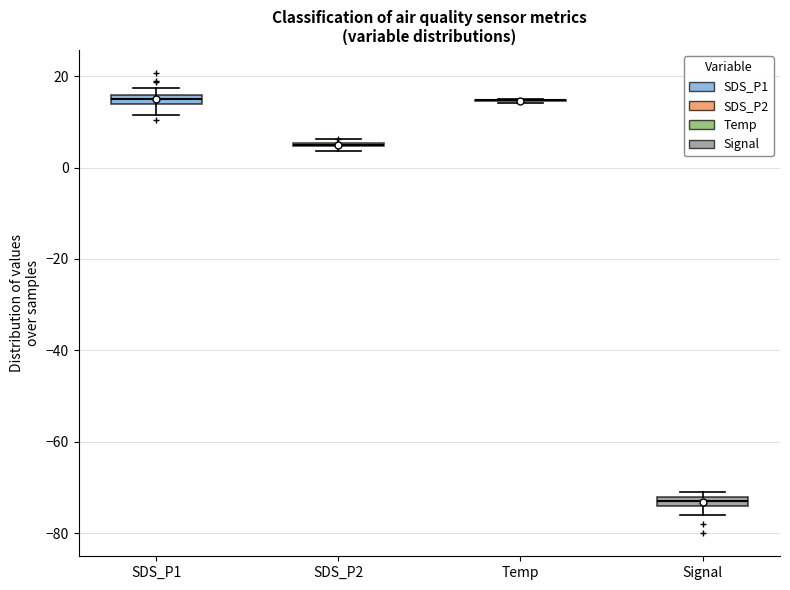

Where is the upper edge of the box for SDS_P1 on the y-axis? The values are not printed on the chart, so give them approximately, as read against the axis.

16